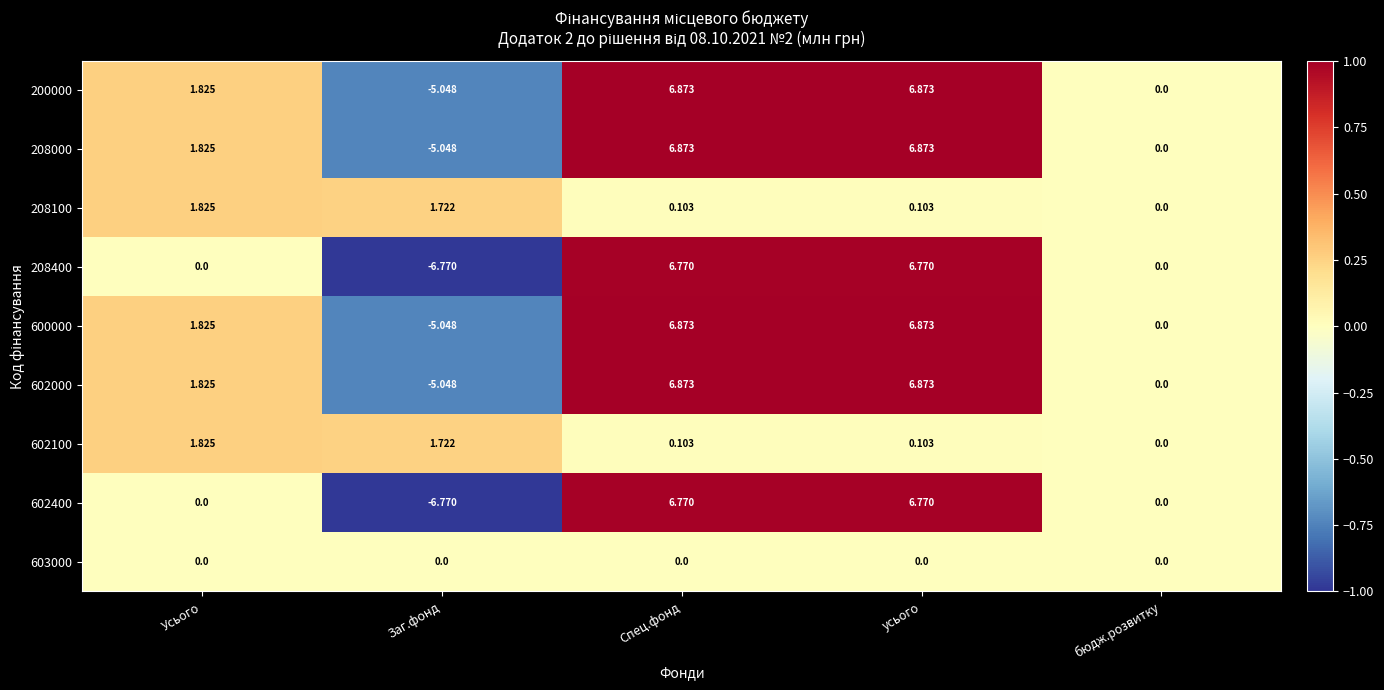

Is the value of 208400 at бюдж.розвитку greater than the value of 602100 at Спец.фонд?

No